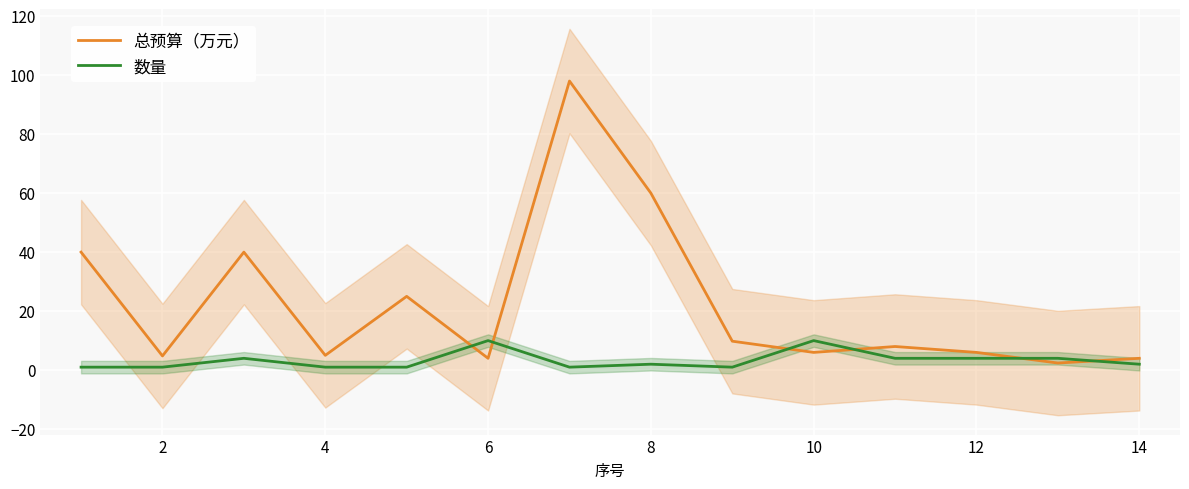

After their last crossing, which series has the higher values: 总预算（万元） or 数量?

总预算（万元）